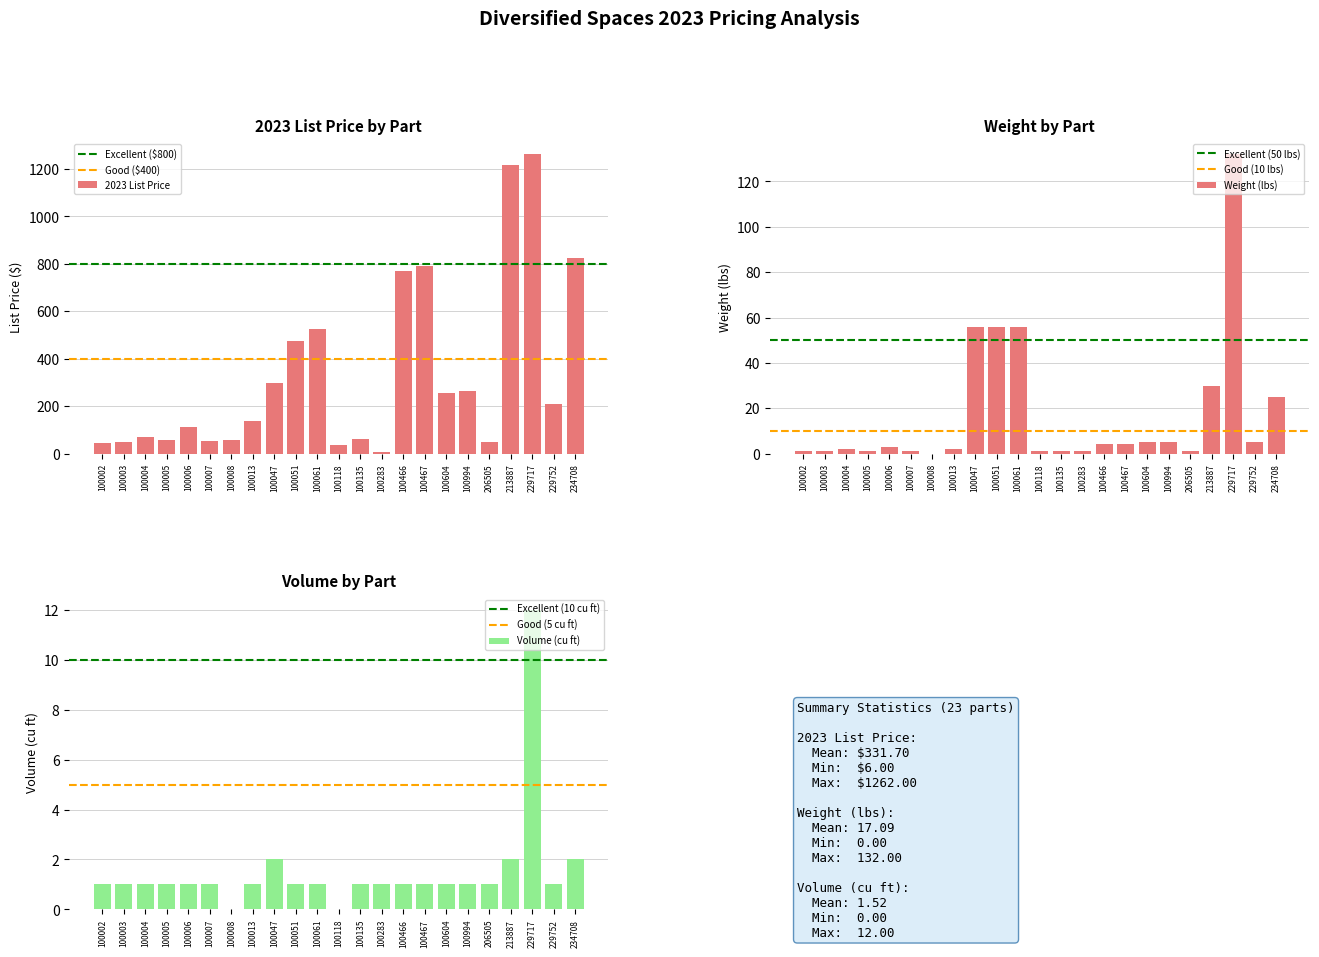

List the labels in order of Weight value, largest first.

229717, 100047, 100051, 100061, 213887, 234708, 100604, 100994, 229752, 100466, 100467, 100006, 100004, 100013, 100002, 100003, 100005, 100007, 100118, 100135, 100283, 206505, 100008